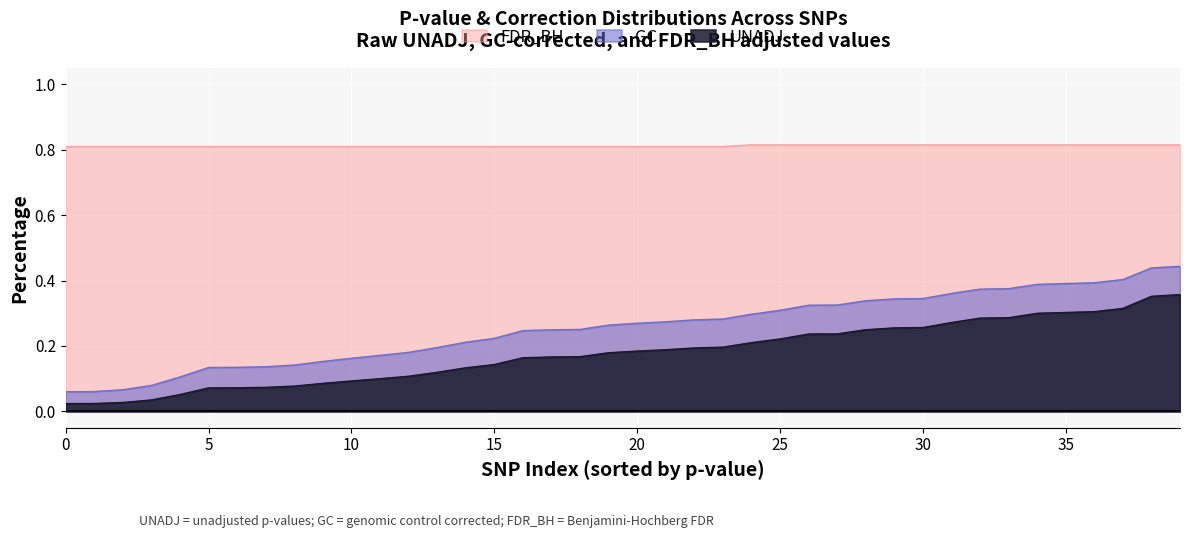

The value of UNADJ at 8 is 0.1. True or false?

False